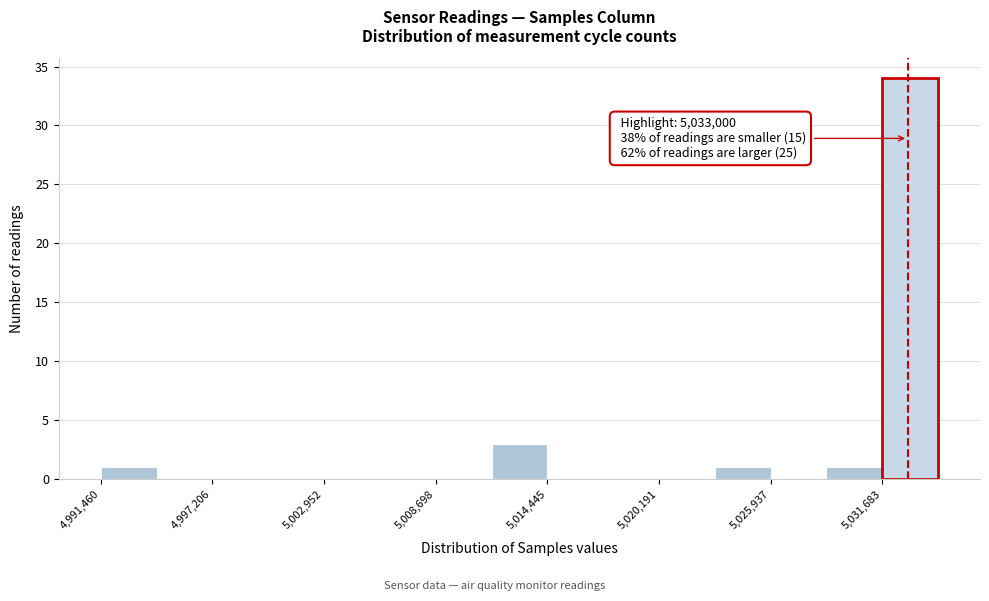

Read against the x-axis, roughly where is the centre of the tallest bar?

5033000